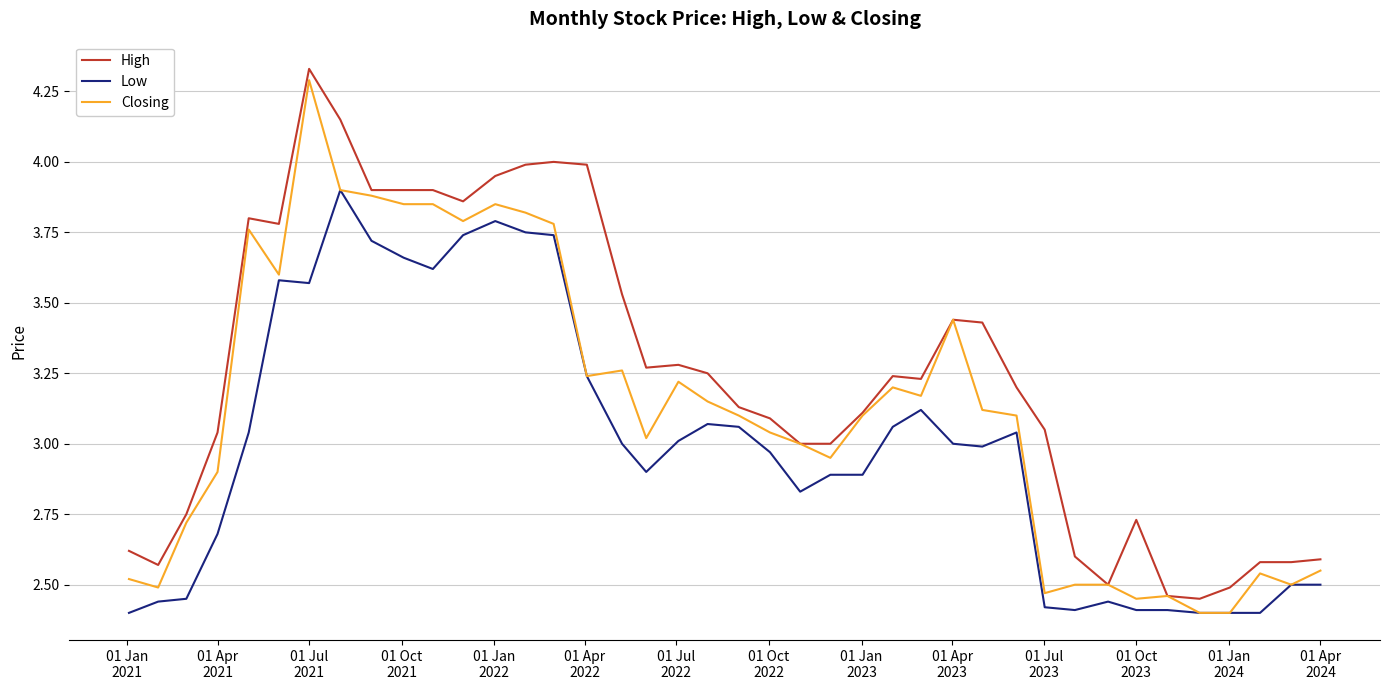

List the series in order of their overall mean, highest first.

High, Closing, Low